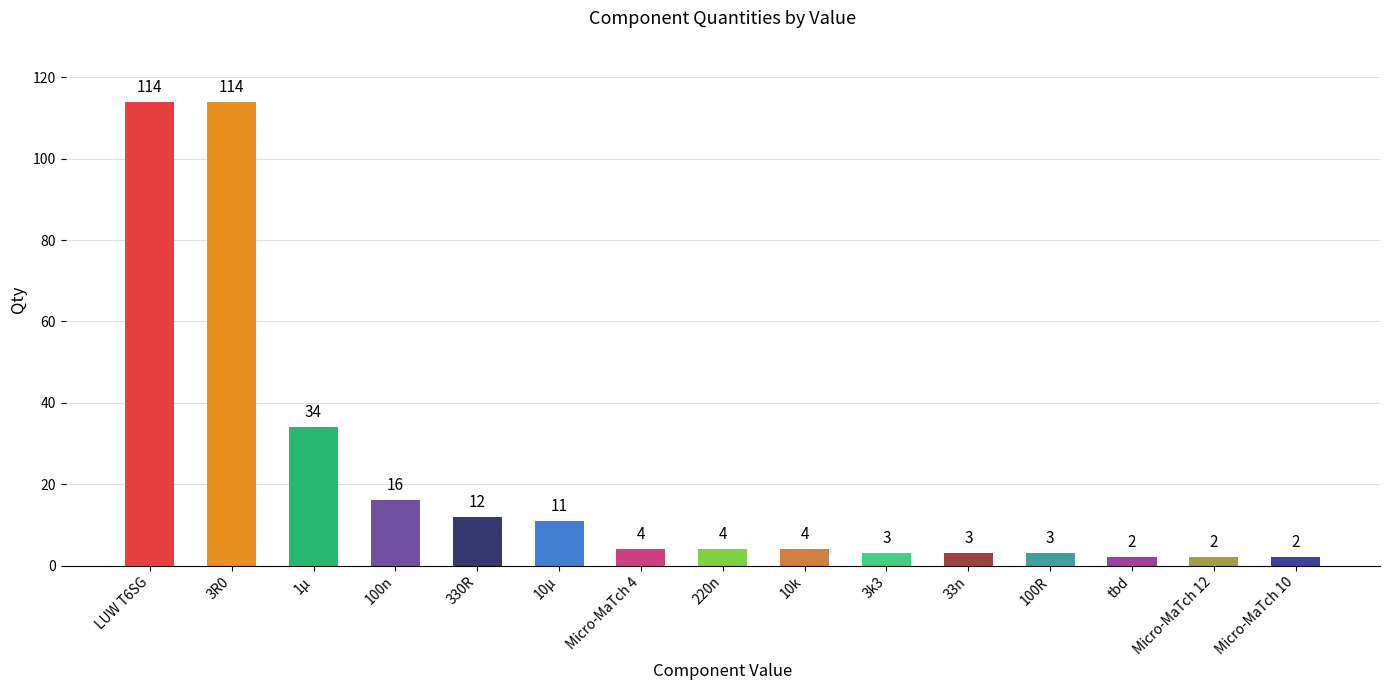

What is the greatest value displayed?

114